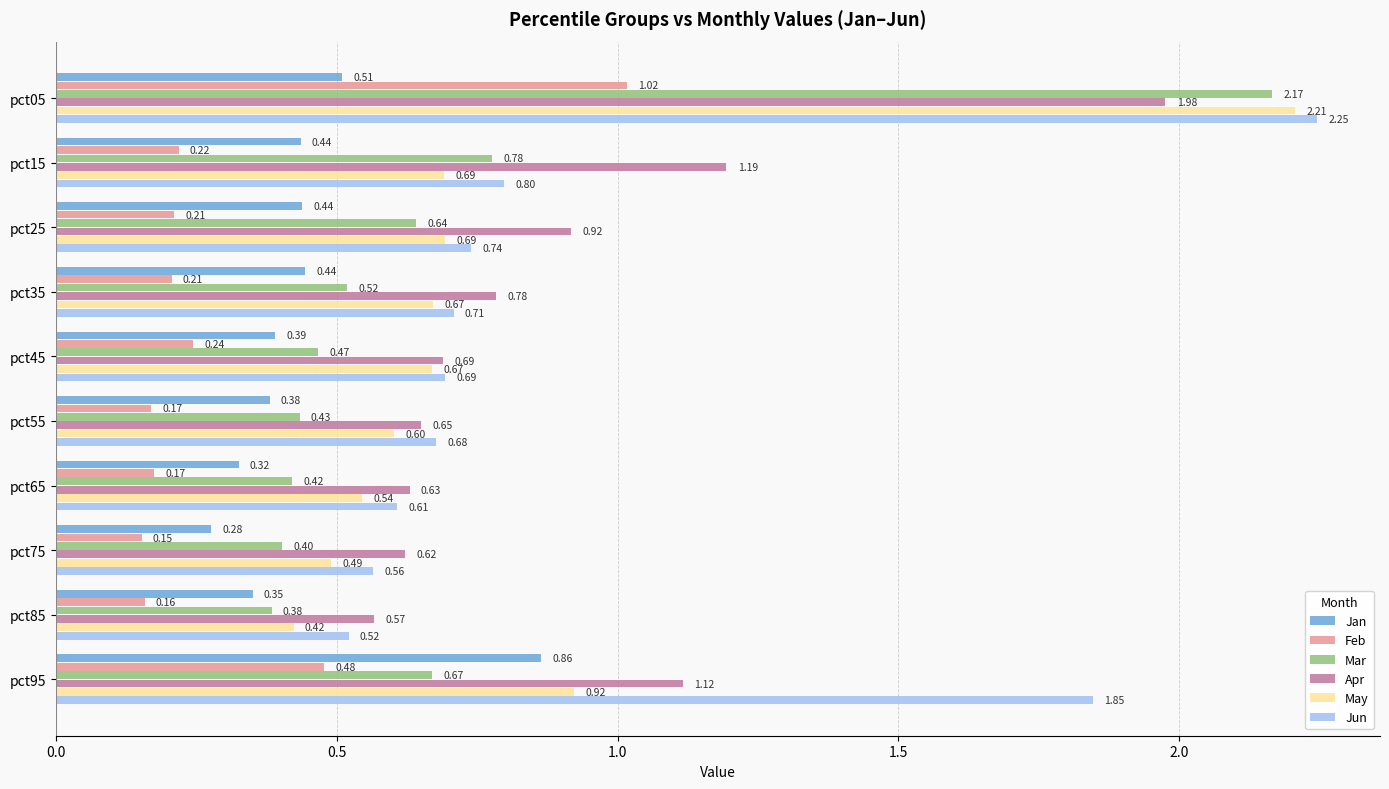

What is the difference between the highest and lowest values at pct35?

0.6